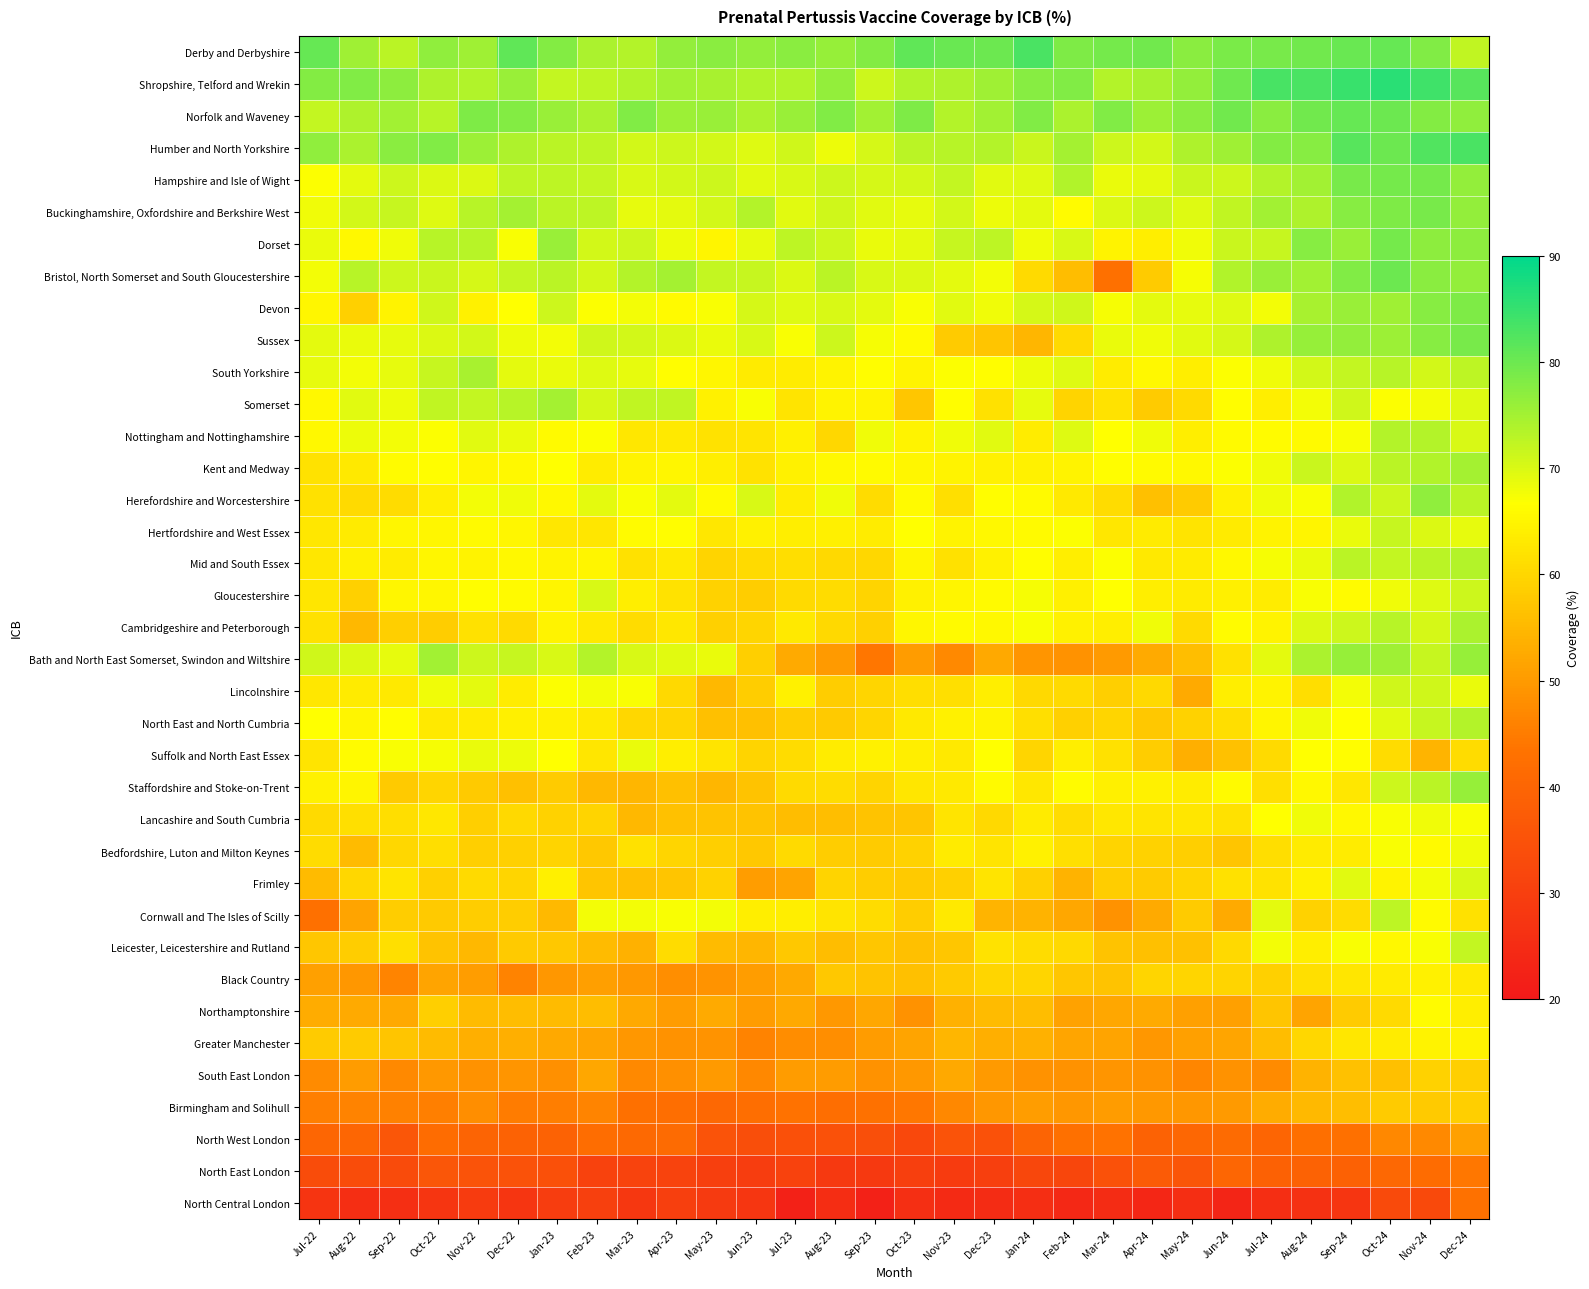

Which series has the largest total across all categories?

Derby and Derbyshire